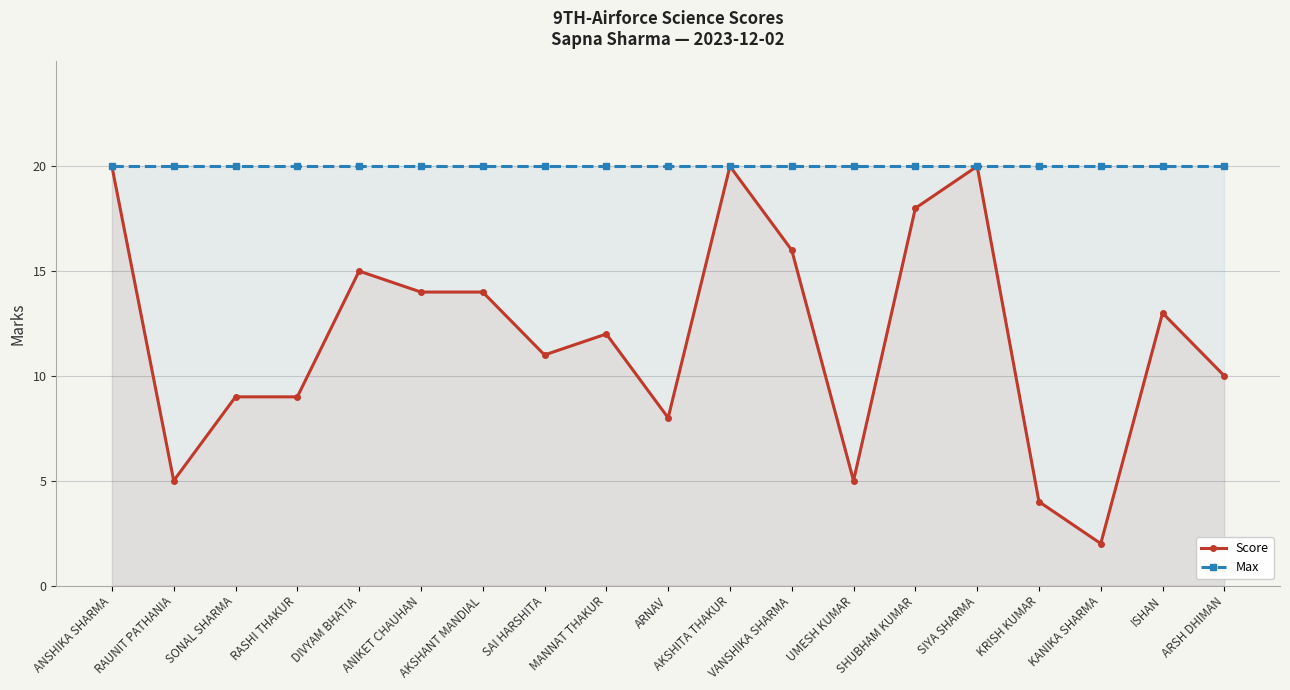

What is the label of the 8th point from the left?

SAI HARSHITA